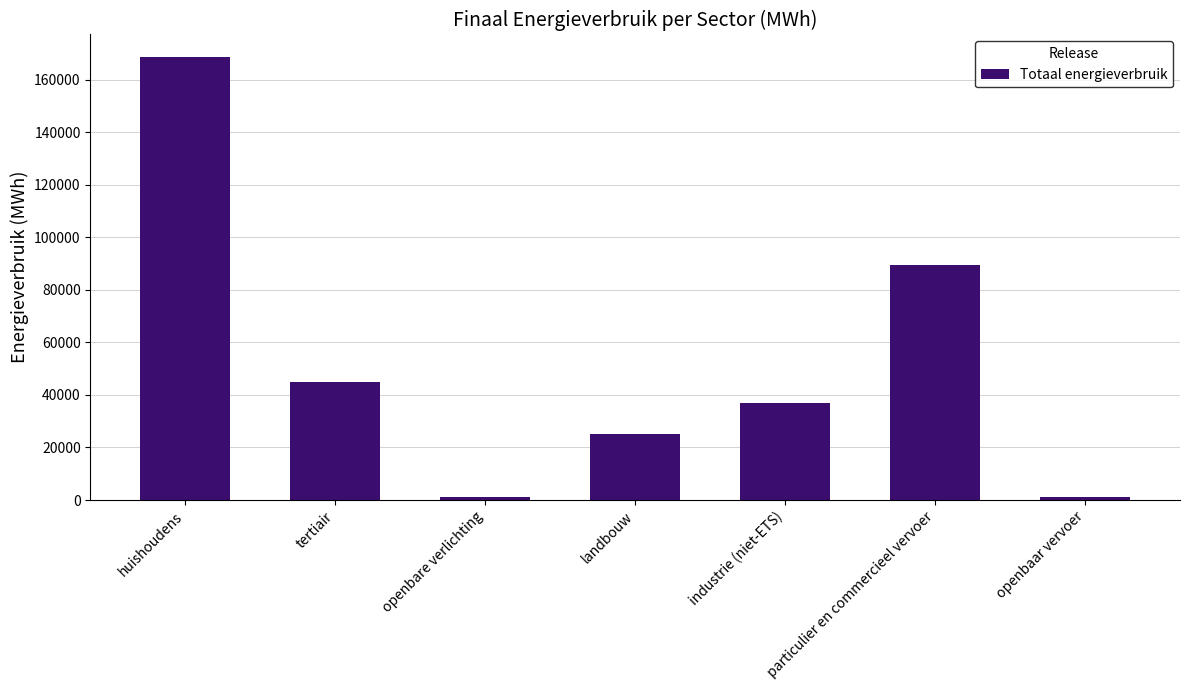

What is the difference between the maximum and second lowest values?

167530.8